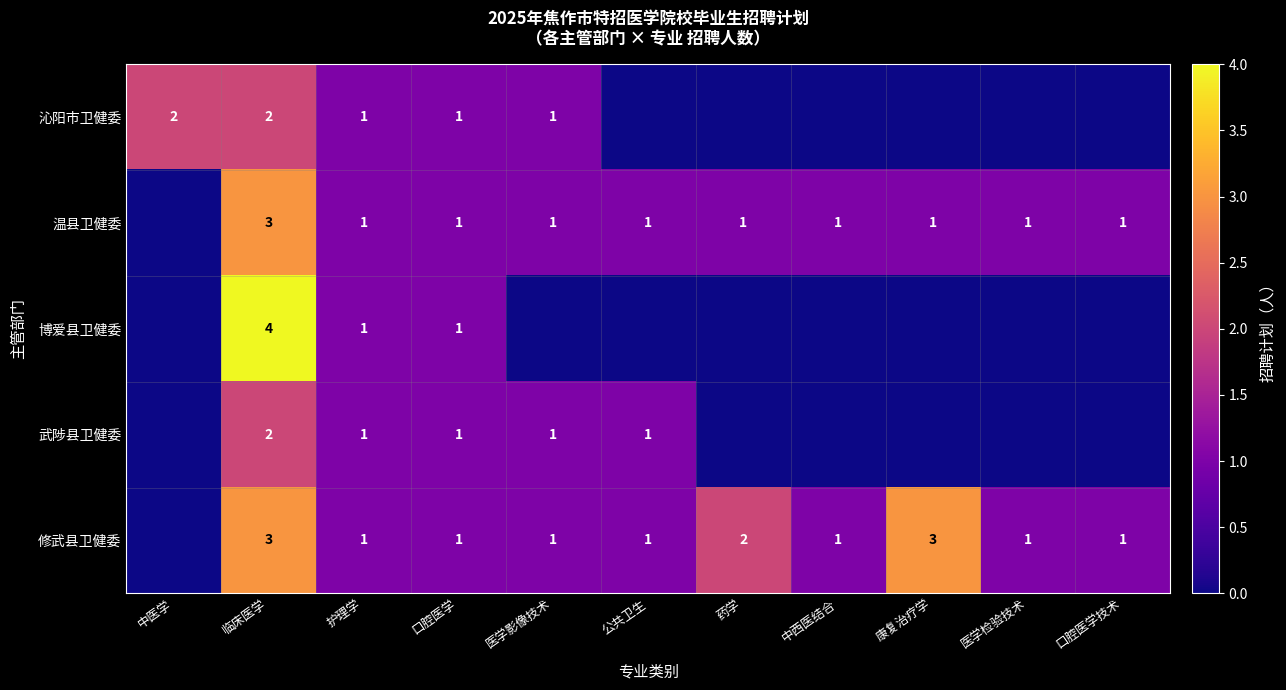

True or false: 修武县卫健委 has a value of 2 at 口腔医学.

False